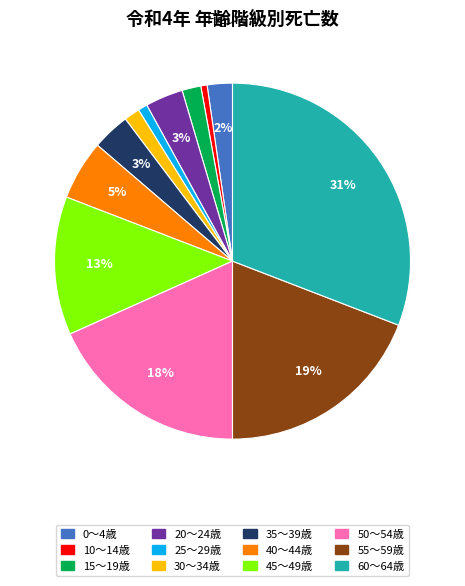

Is there a majority slice in this chart?

No